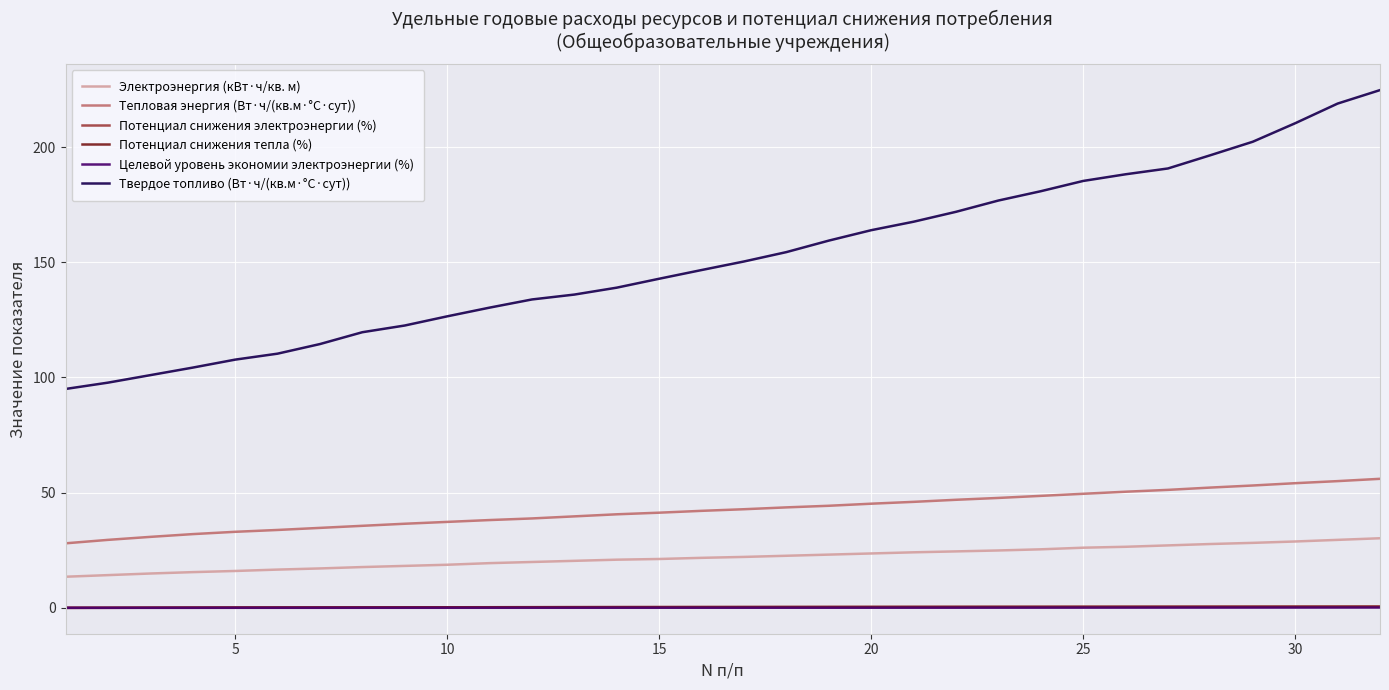

What is the greatest value displayed?

224.7